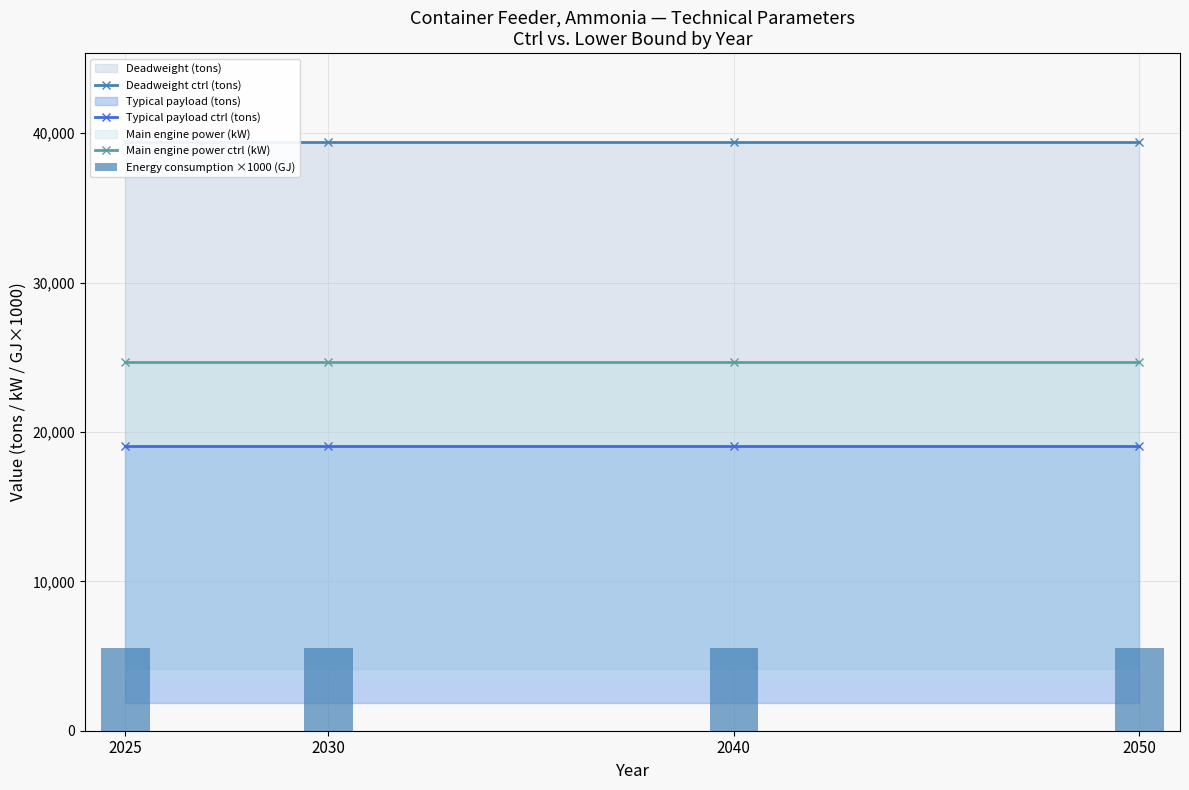

The value of Typical payload ctrl (tons) at 2040 is 19075.8. True or false?

True